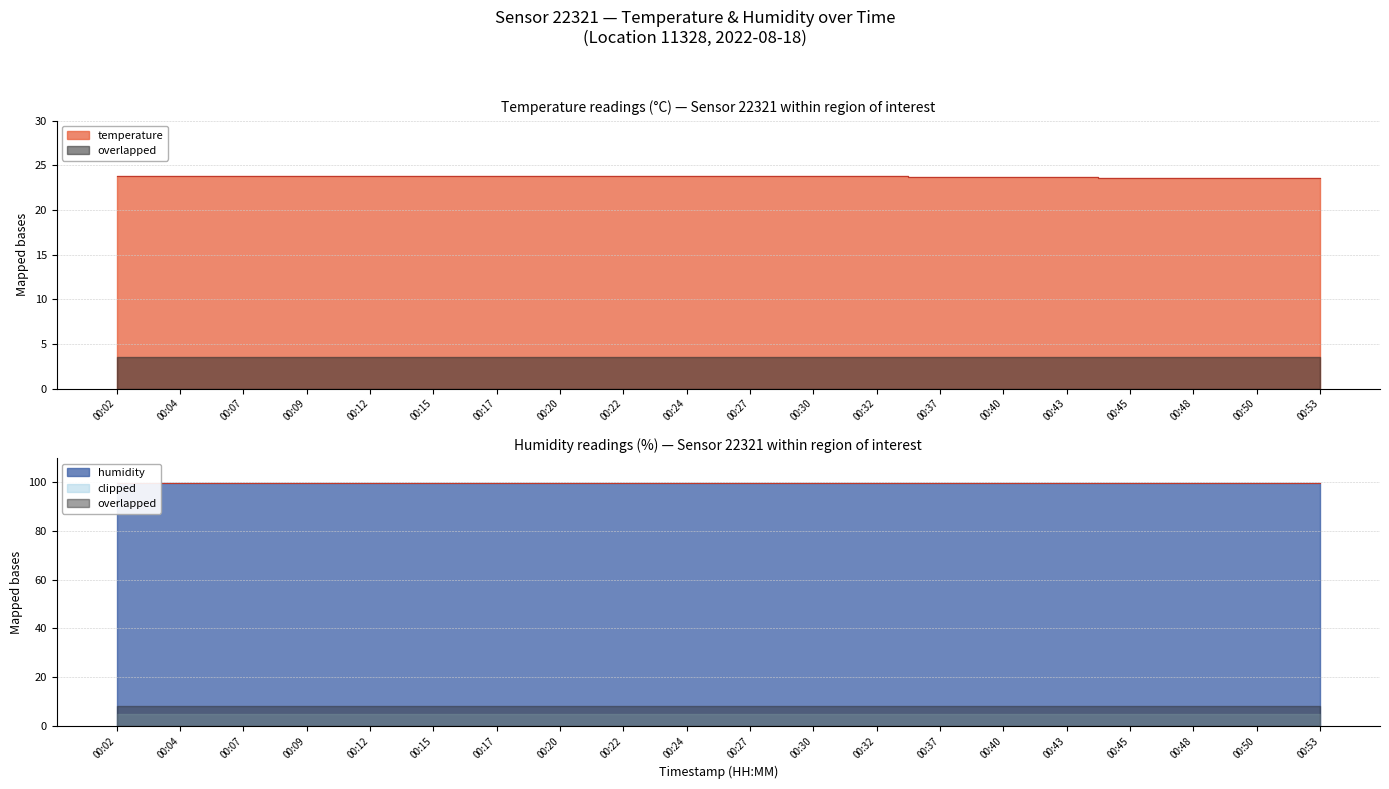

Between 00:45 and 00:24, which is larger?

00:24